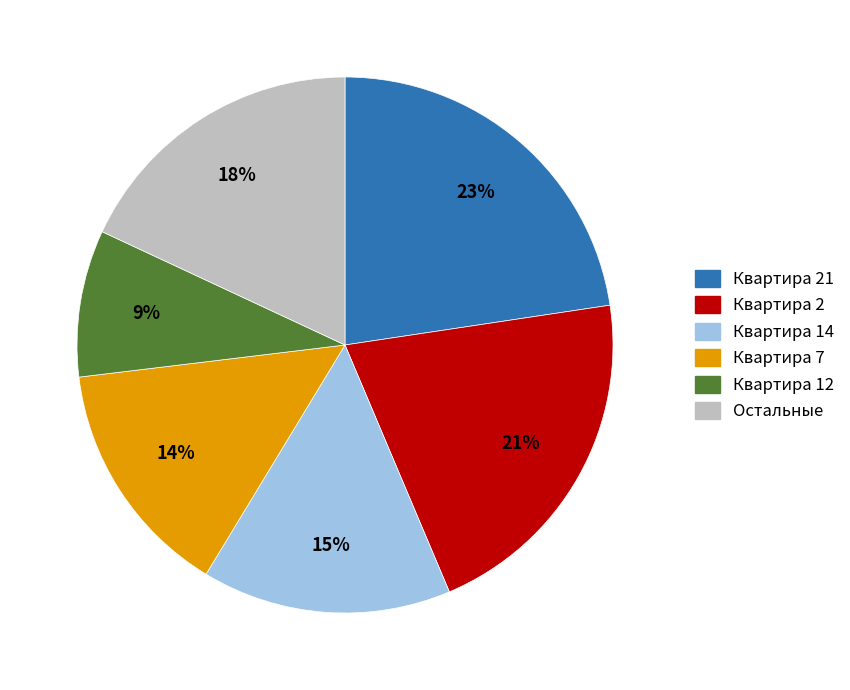

To the nearest percent, what is the average slice percentage?

17%